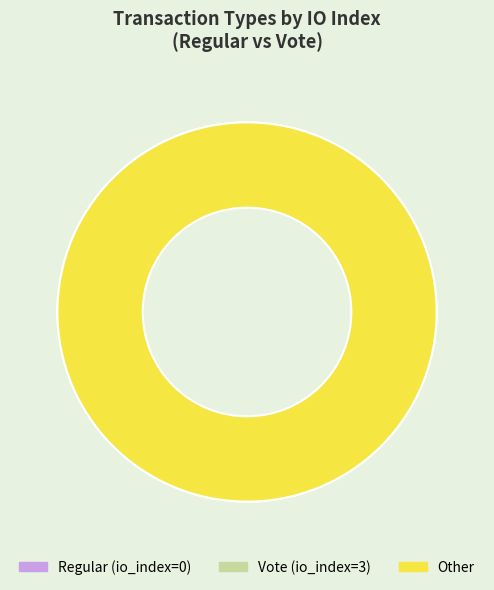

Does any single category account for the majority?

Yes